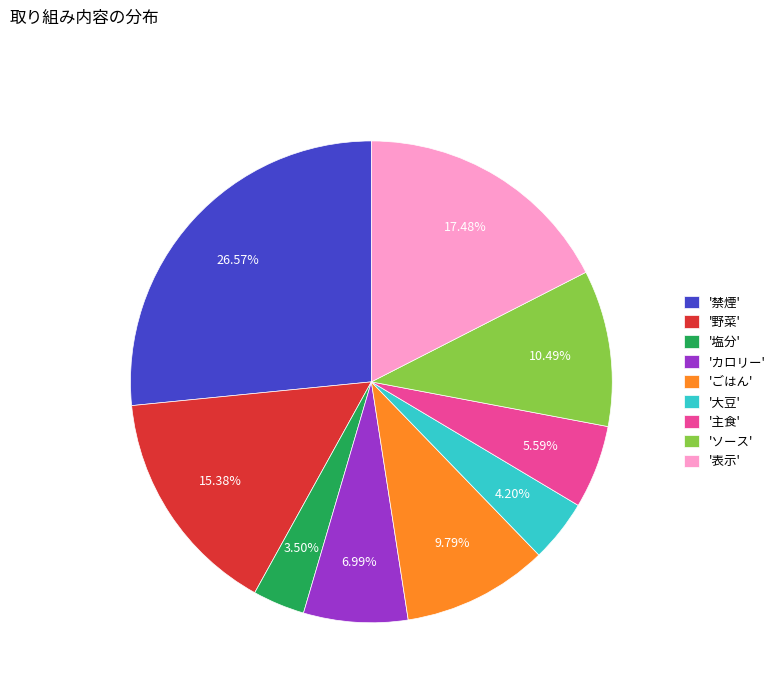

Does '主食' represent more than half of the total?

No